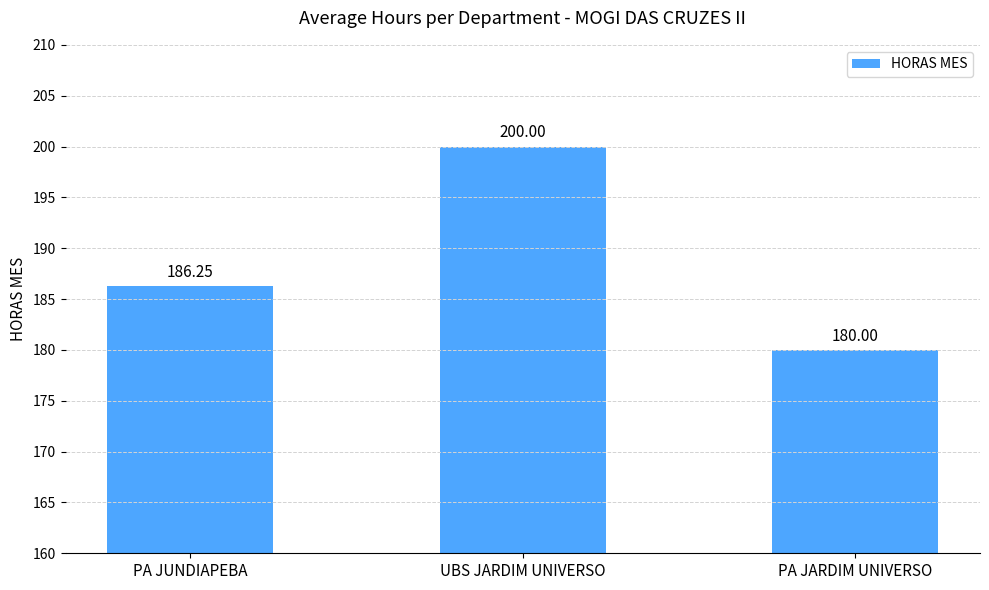

What is the ratio of the value at UBS JARDIM UNIVERSO to the value at PA JARDIM UNIVERSO?

1.1